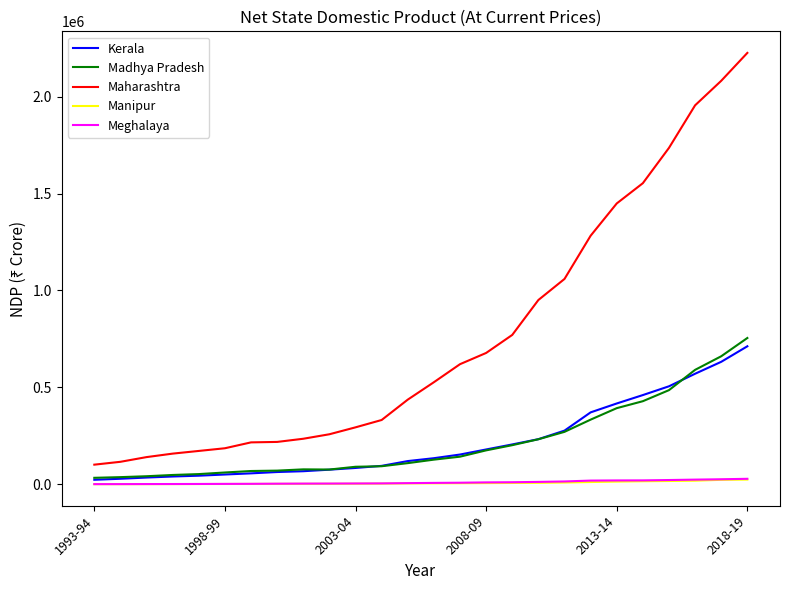

Which series has the largest range (max minus min)?

Maharashtra